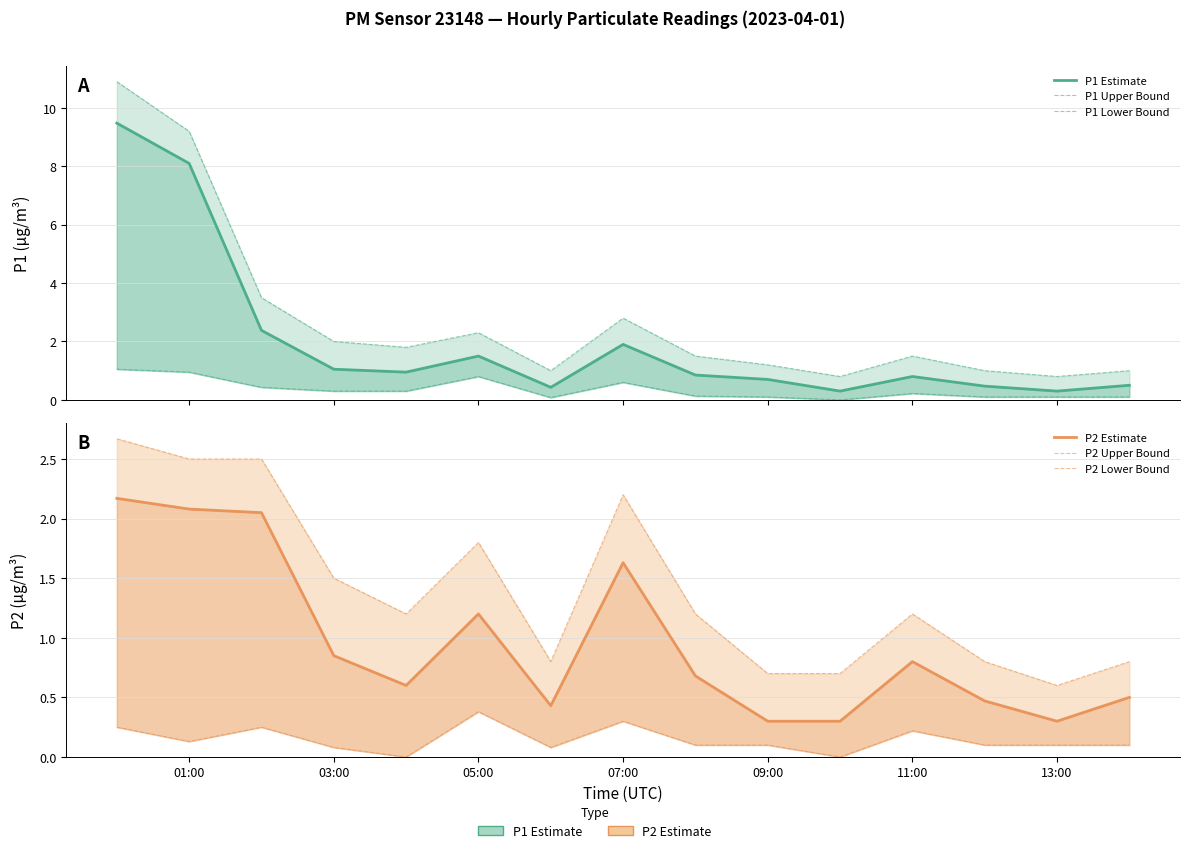

True or false: P2 Lower Bound and P1 Lower Bound cross at least once.

False